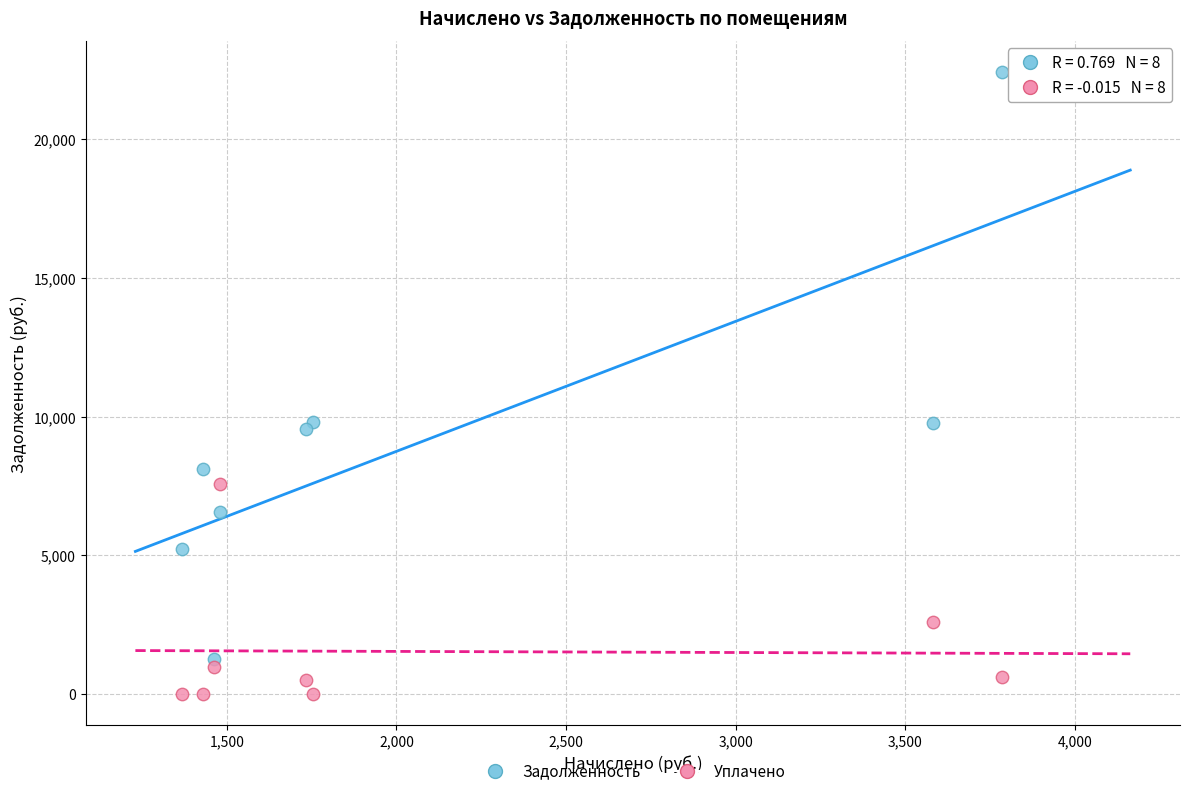

Which series contains the highest Y value?

Задолженность